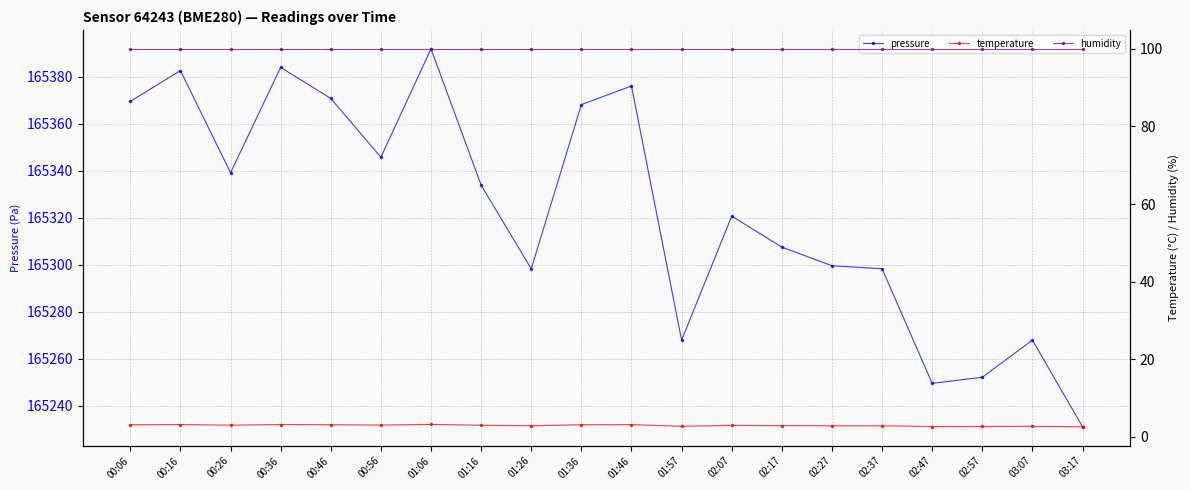

Where is temperature nearest to the value 2?

03:17